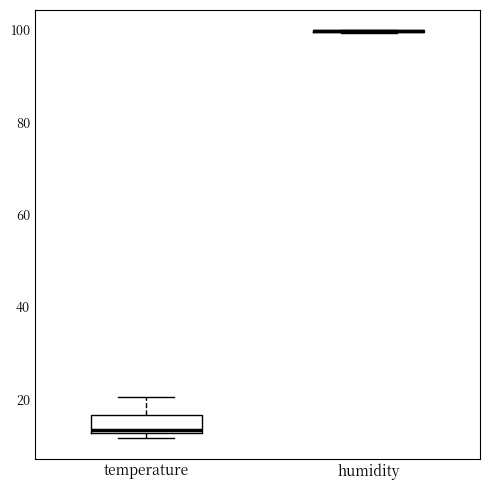

Comparing the boxes themselves (not the whiskers), which one is the tallest?

temperature